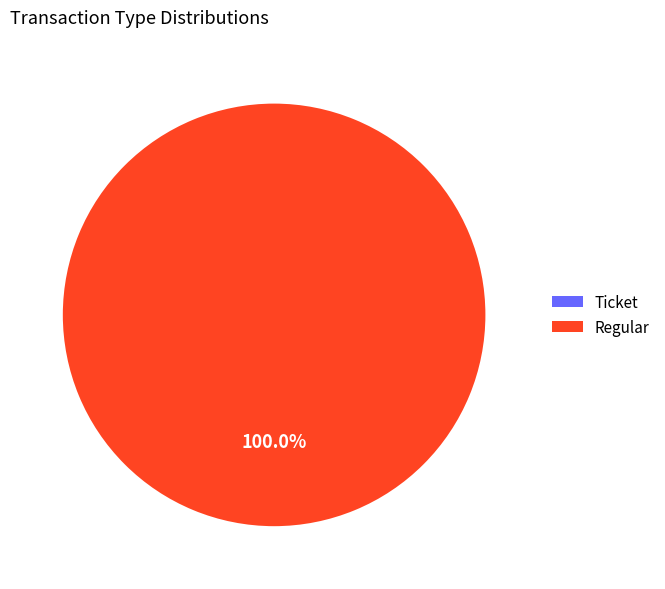

True or false: Ticket accounts for 1% of the total.

False